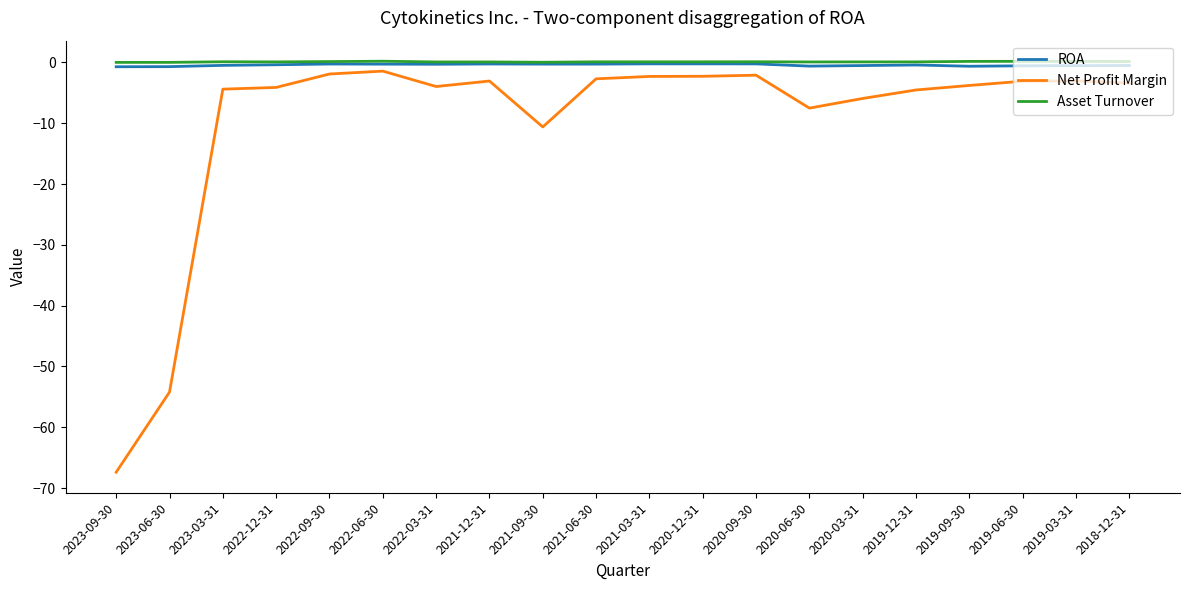

True or false: Asset Turnover has a value of 0.2 at 2019-09-30.

True